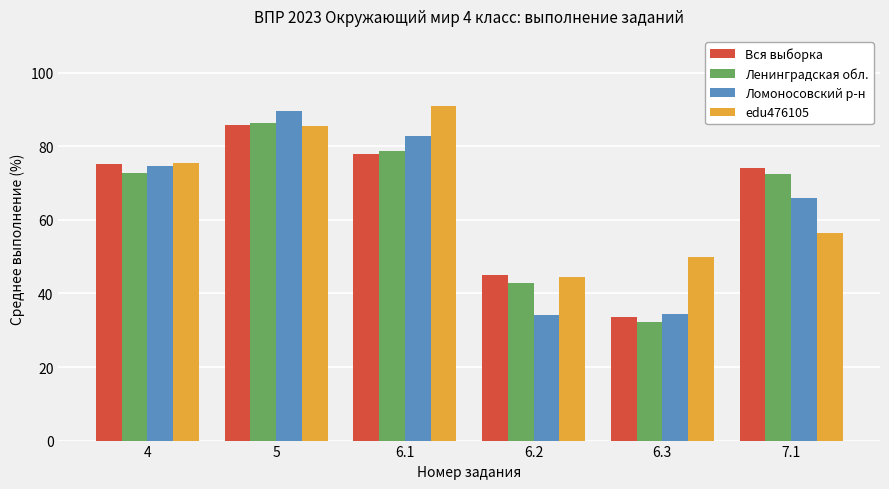

What is the total value across all series at 6.2?

166.5